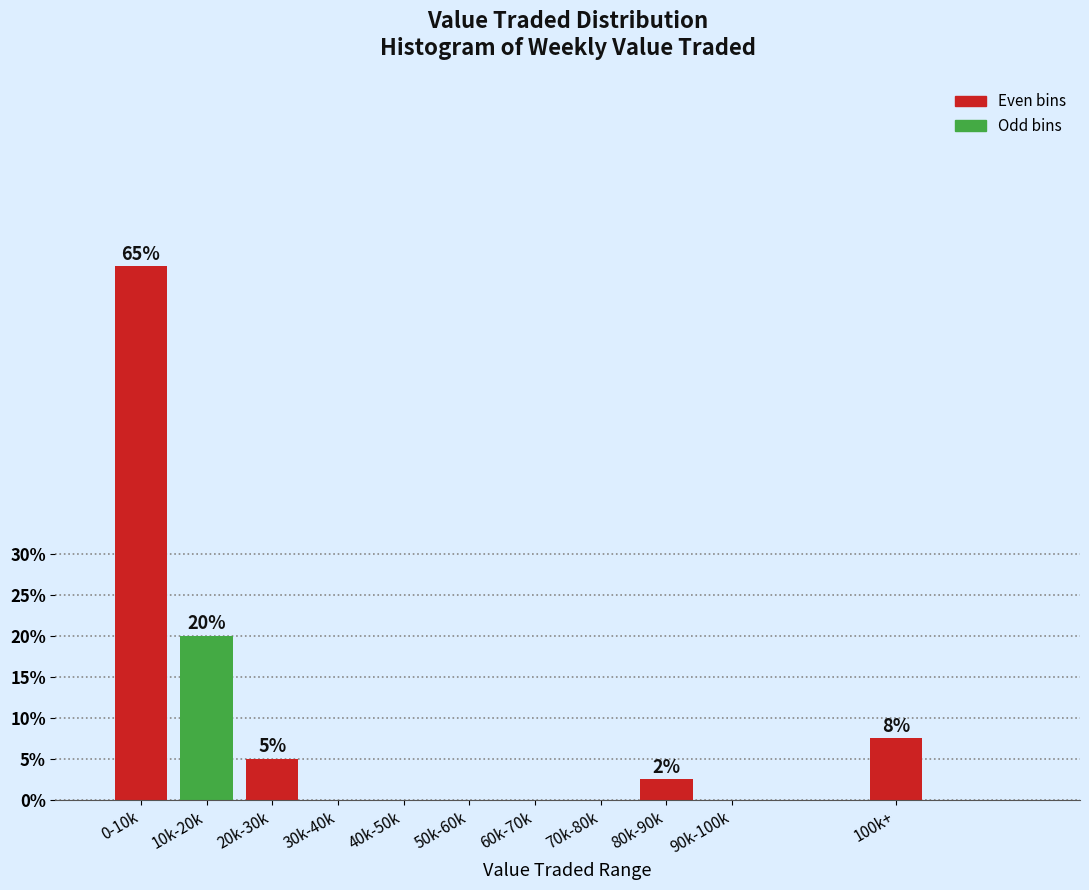

Reading left to right, what are all the values shown in this chart?

0-10k=65.0	10k-20k=20.0	20k-30k=5.0	30k-40k=0.0	40k-50k=0.0	50k-60k=0.0	60k-70k=0.0	70k-80k=0.0	80k-90k=2.5	90k-100k=0.0	100k+=7.5